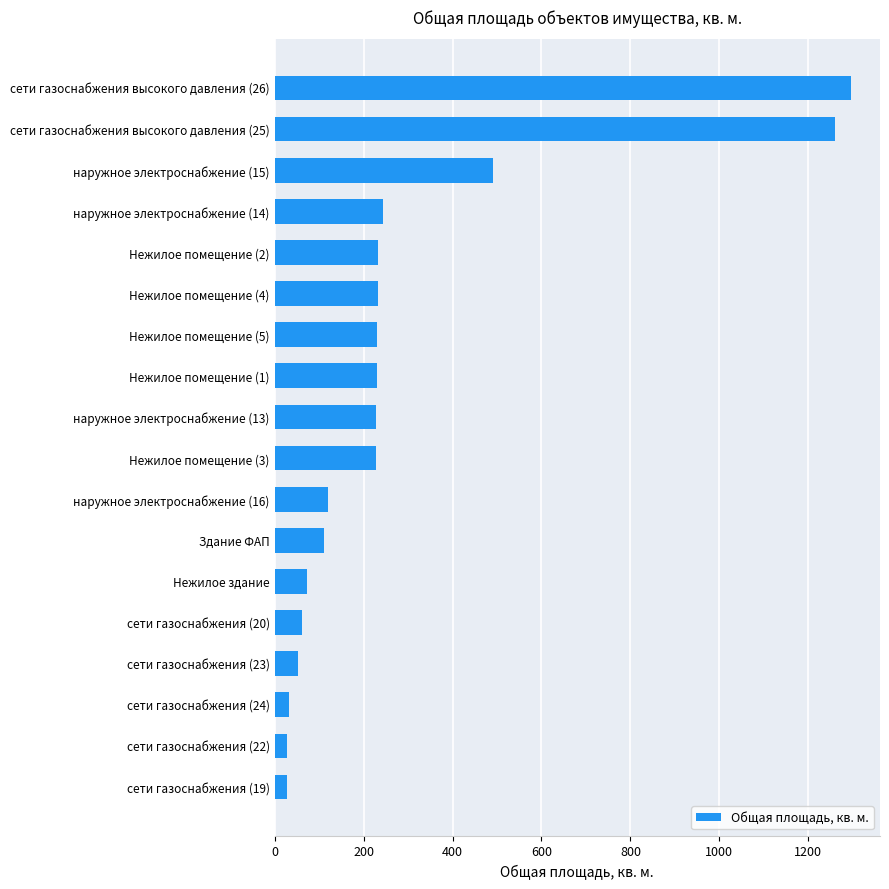

The value at наружное электроснабжение (13) is 126.3. True or false?

False